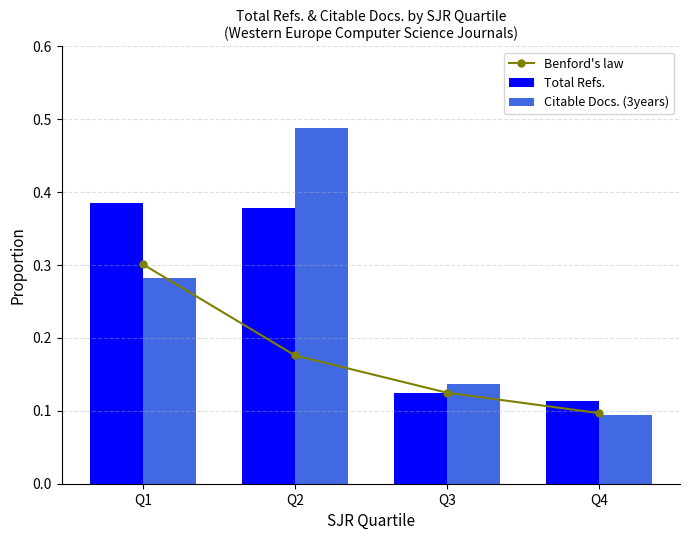

What is the difference between the second highest and minimum values in the Total Refs. series?

0.3